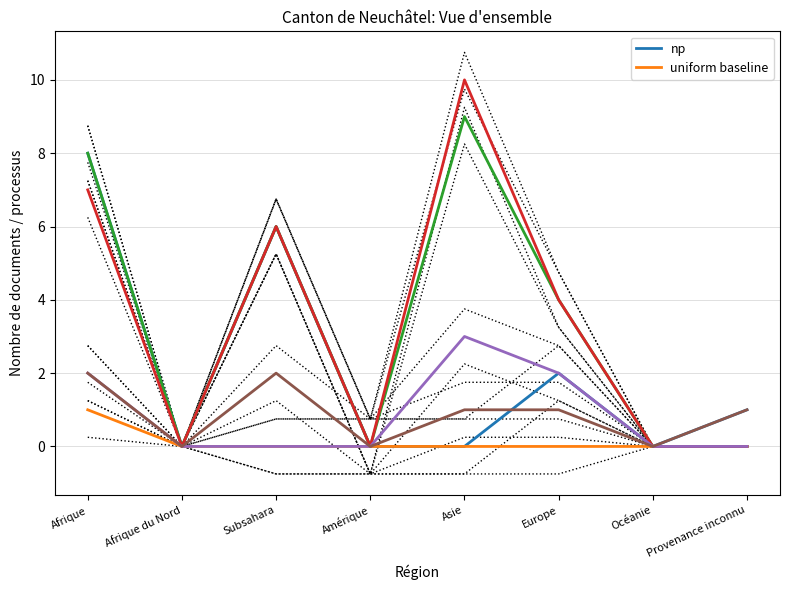

True or false: Docs obtenus and uniform baseline intersect in this chart.

False